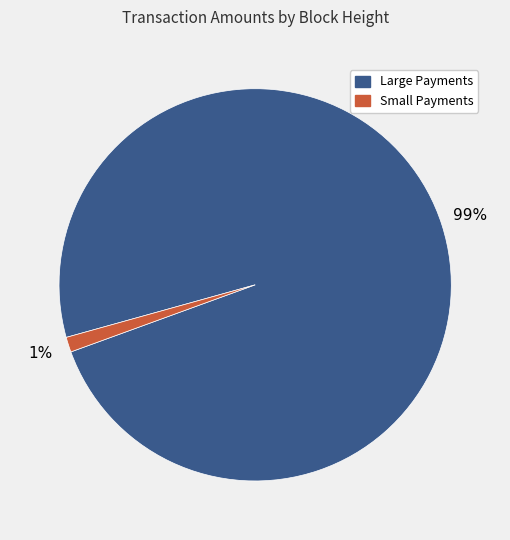

Does any single category account for the majority?

Yes